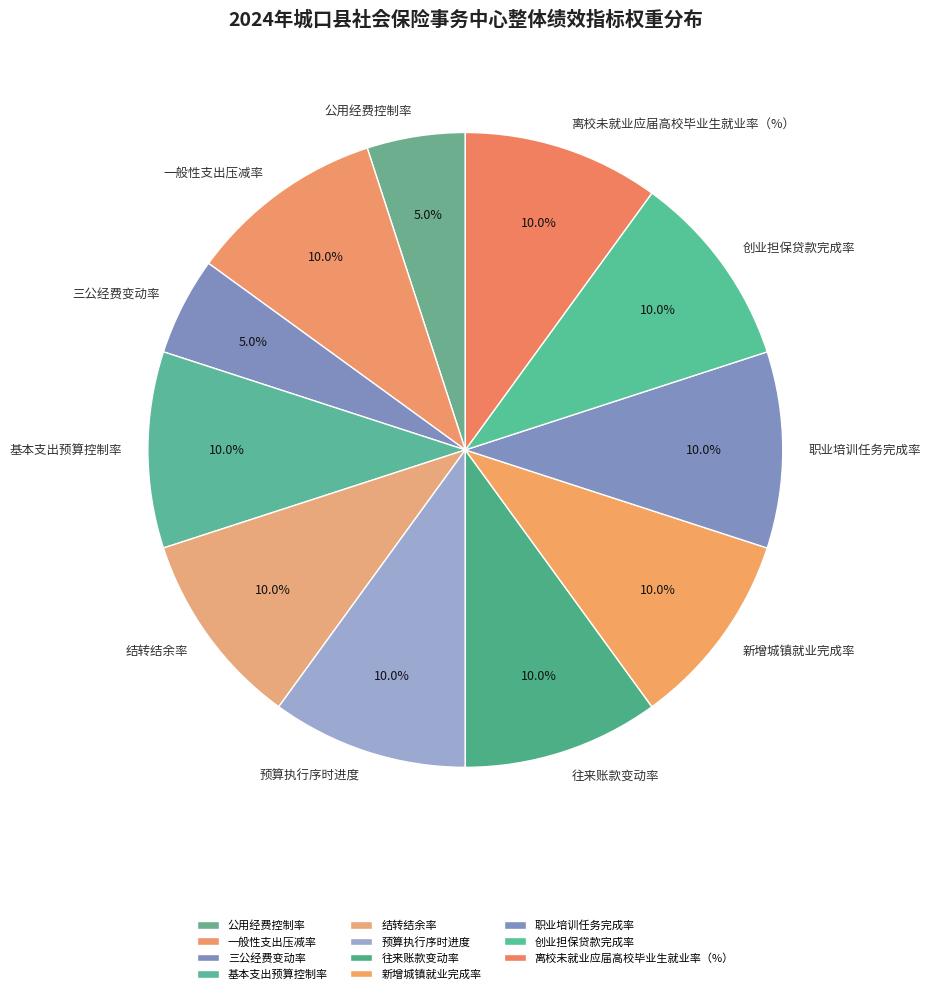

To the nearest percent, what percentage of the pie is 公用经费控制率?

5%